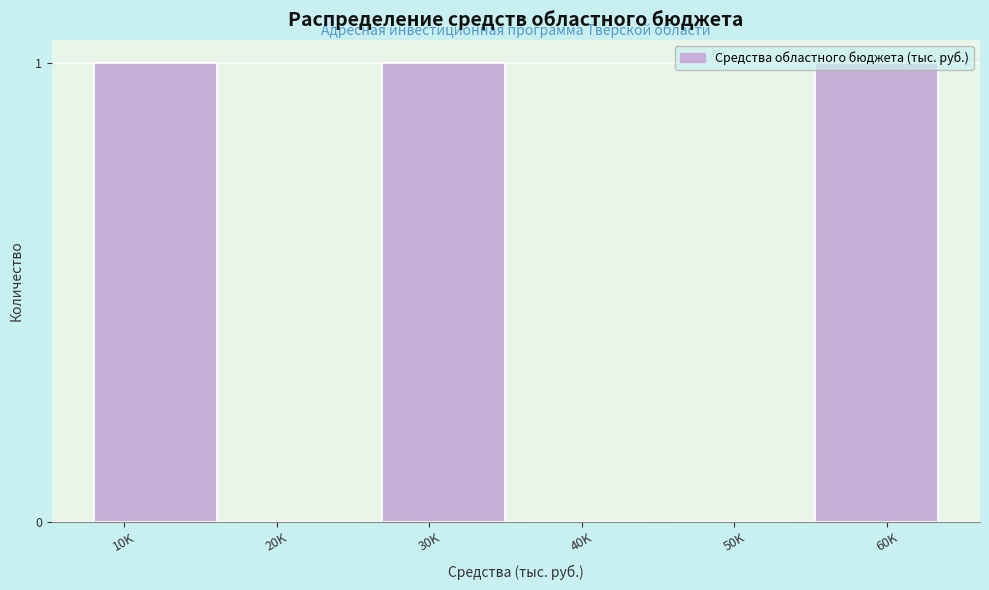

What is the change in value from 50K to 60K?

+1